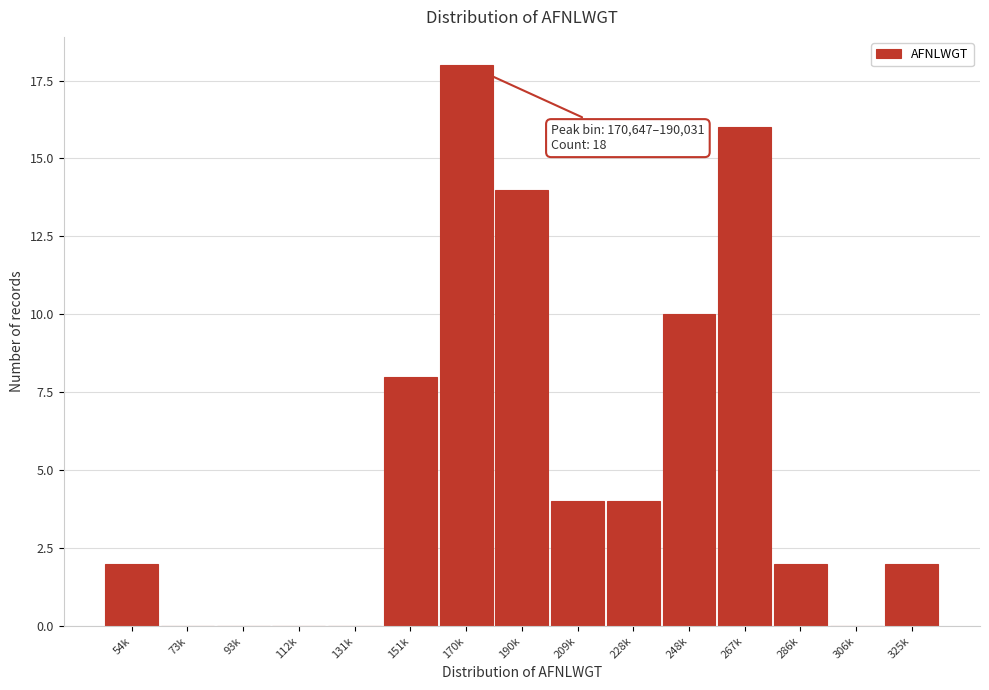

Reading left to right, list all the values displayed in this chart.

54k=2	73k=0	93k=0	112k=0	131k=0	151k=8	170k=18	190k=14	209k=4	228k=4	248k=10	267k=16	286k=2	306k=0	325k=2